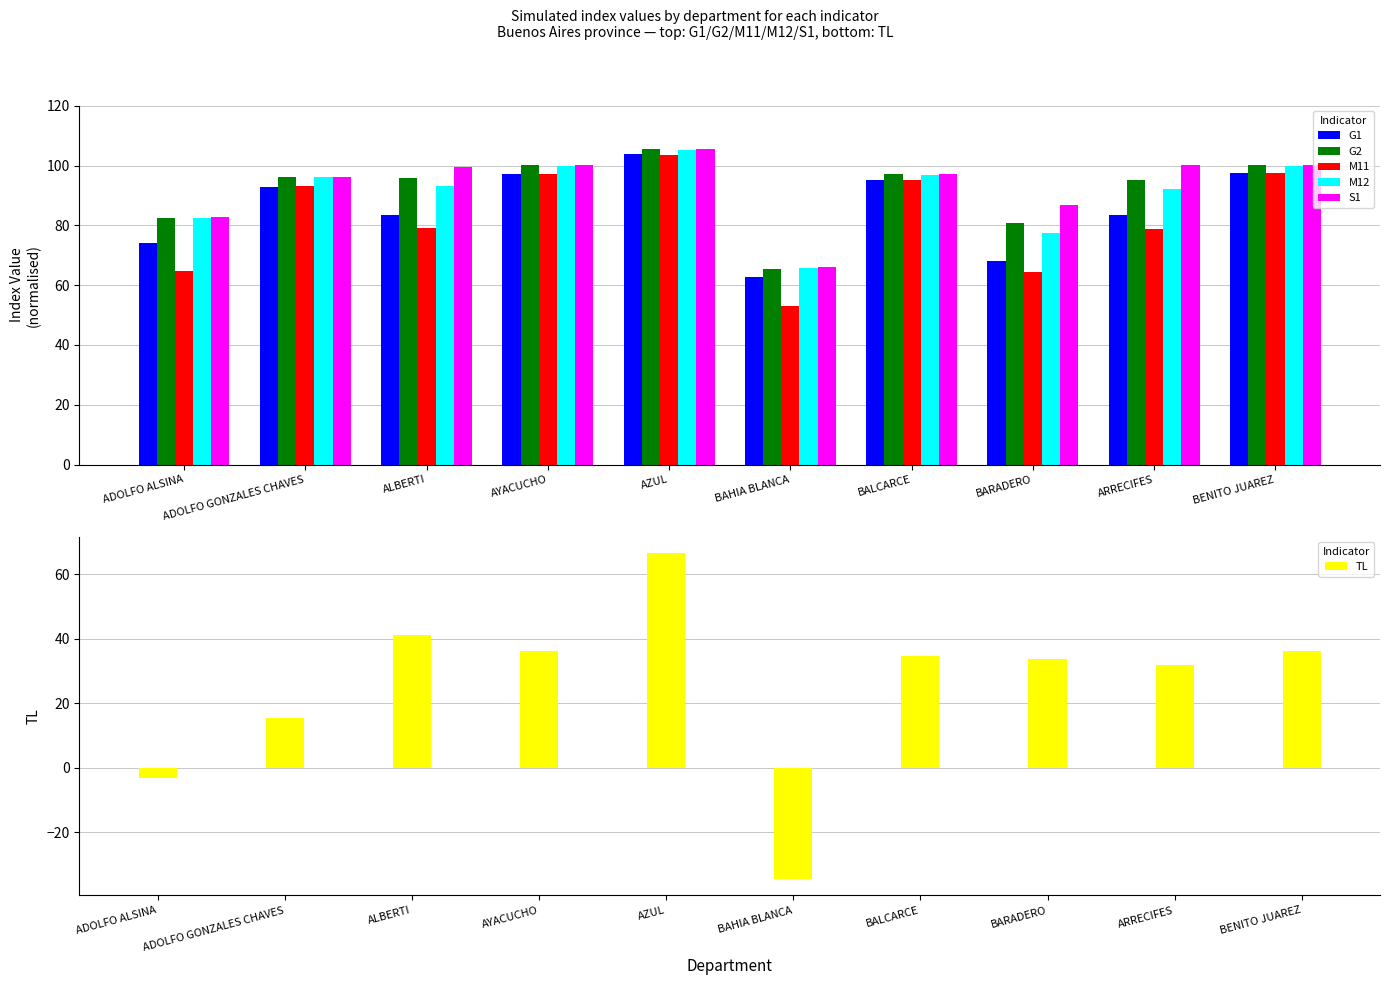

What is the difference between the second highest and second lowest values in the M11 series?

33.1